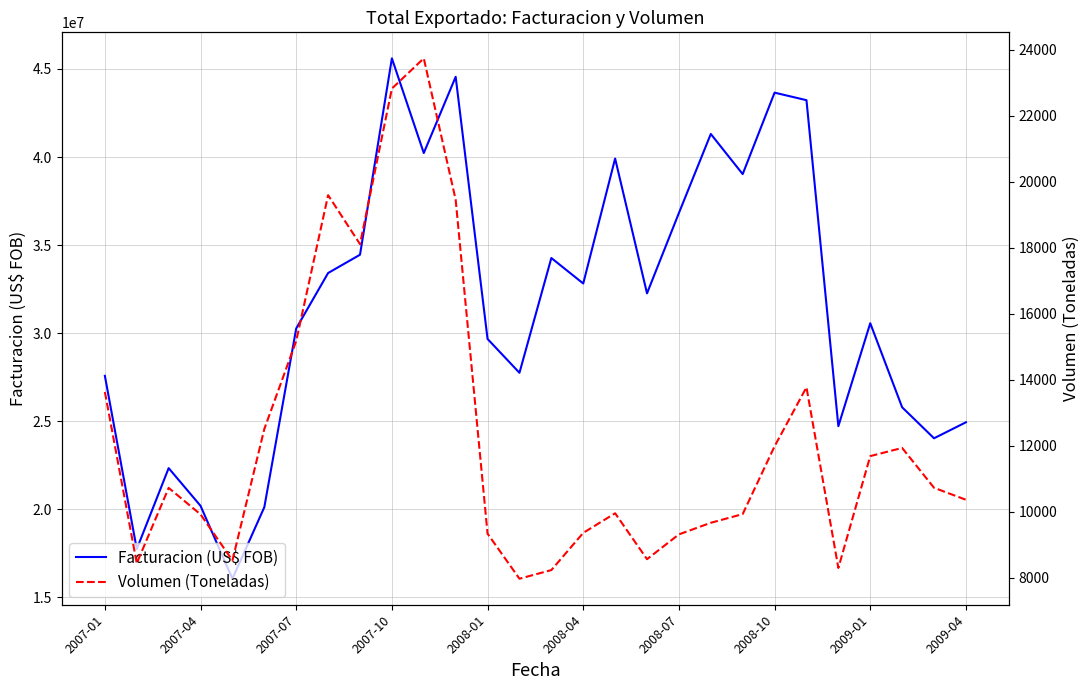

Which category has the lowest value in the Volumen (Toneladas) series?

13